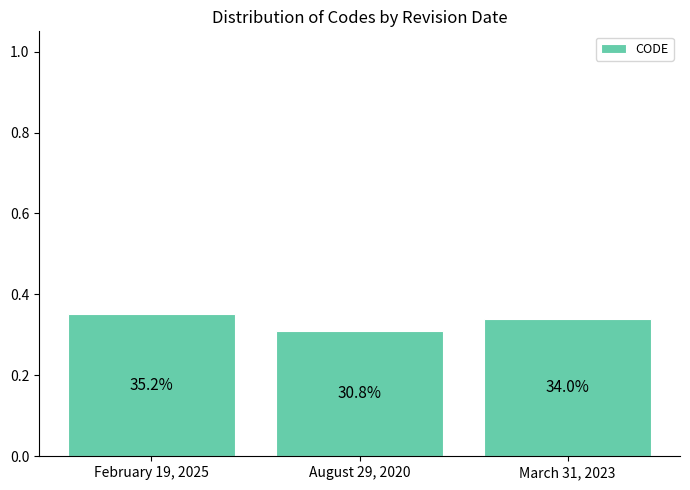

What position from the left is March 31, 2023?

3